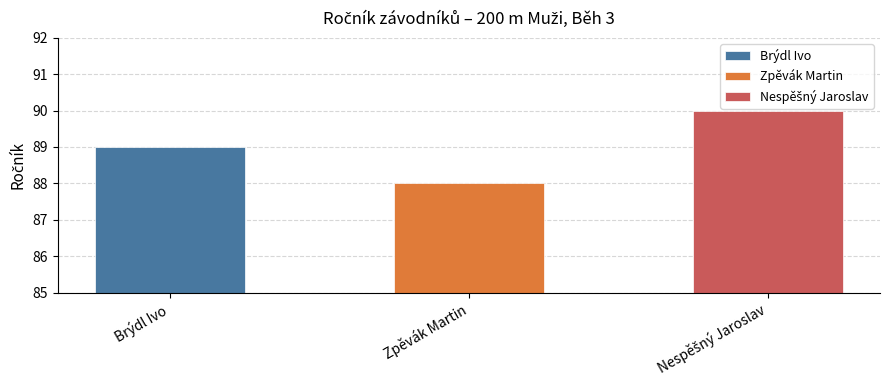

Reading left to right, transcribe all the data shown in this chart.

Brýdl Ivo=89	Zpěvák Martin=88	Nespěšný Jaroslav=90